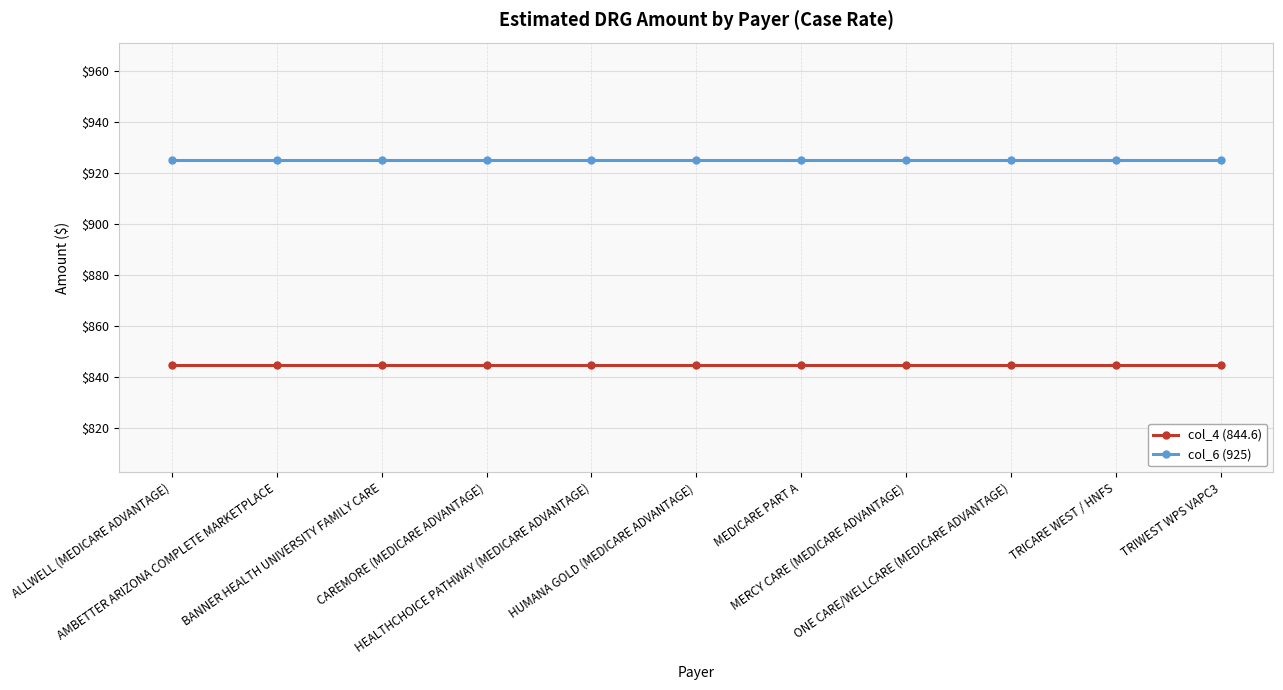

True or false: col_4 (844.6) and col_6 (925) cross at least once.

False